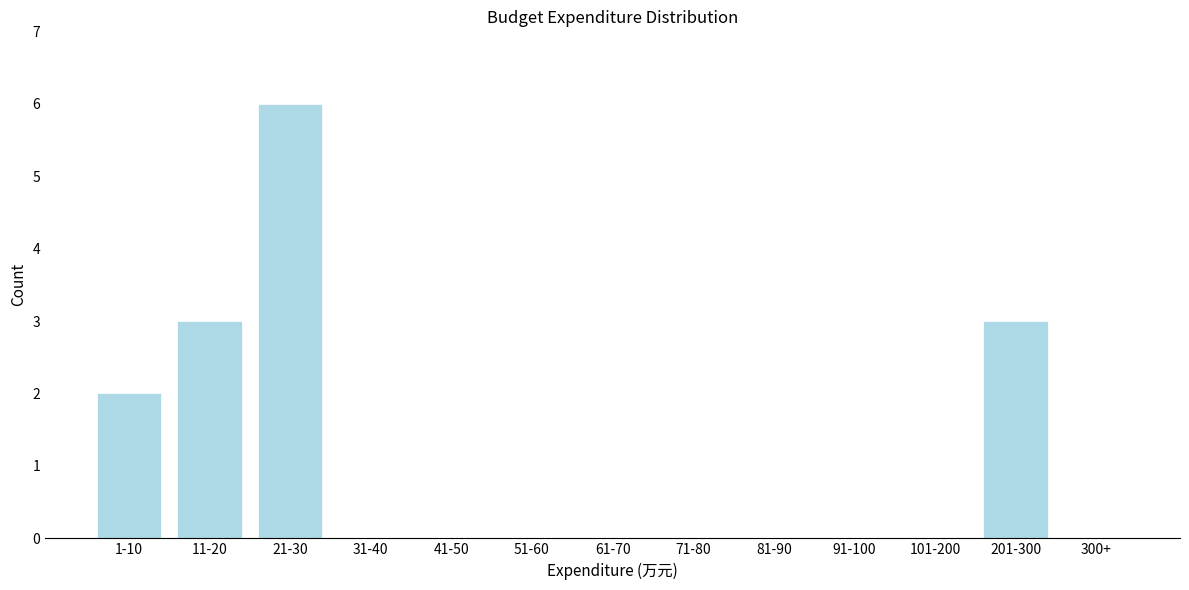

Reading left to right, list all the values displayed in this chart.

1-10=2	11-20=3	21-30=6	31-40=0	41-50=0	51-60=0	61-70=0	71-80=0	81-90=0	91-100=0	101-200=0	201-300=3	300+=0